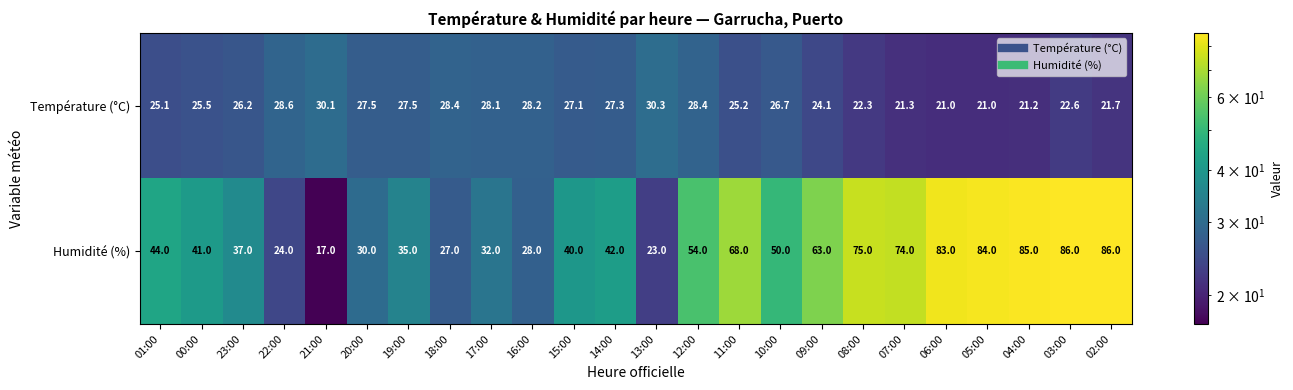

What is the spread (max minus min) of values at 08:00?

52.7